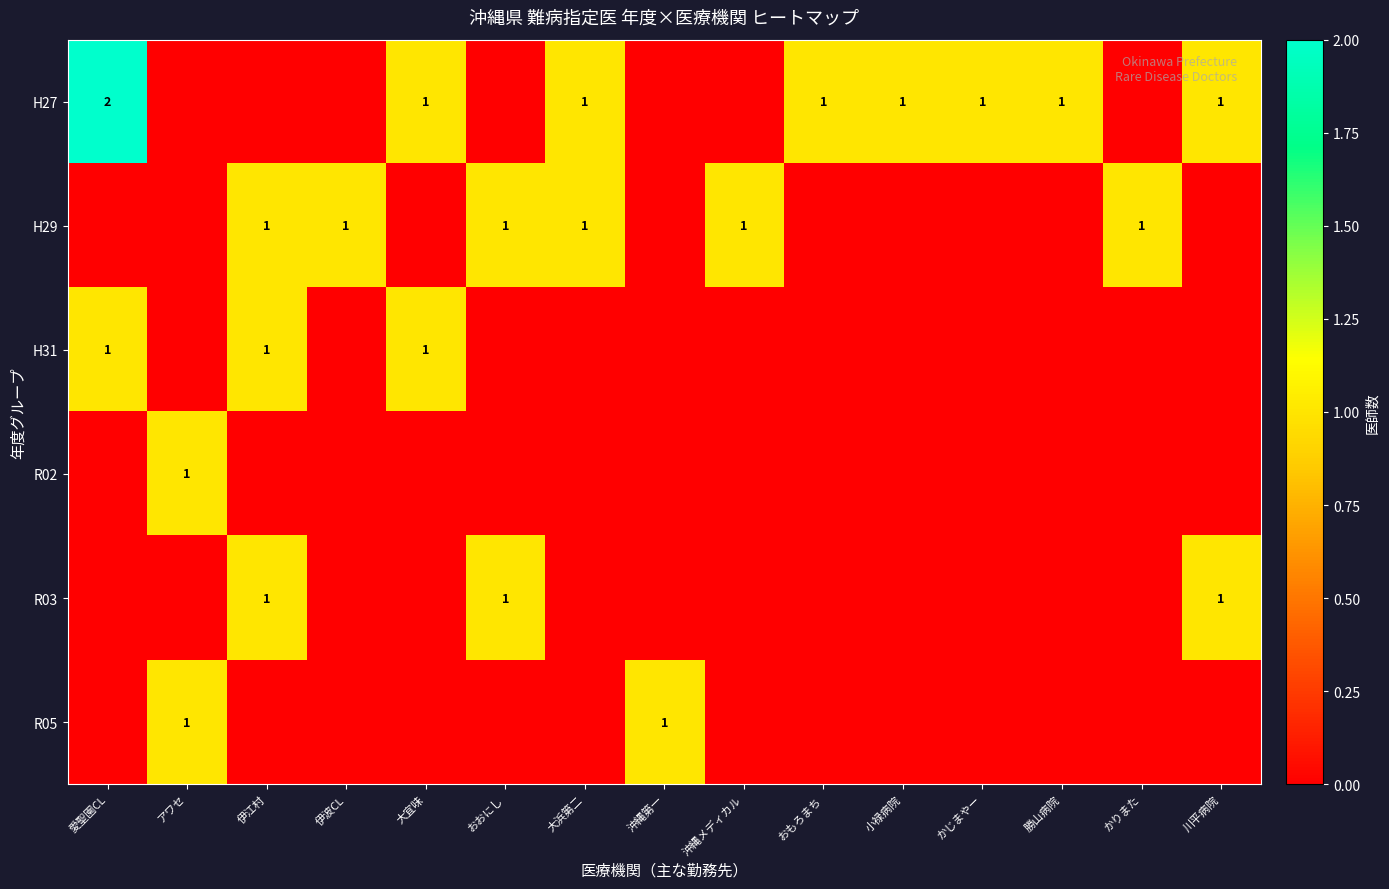

At かりまた, list the series in order from smallest to largest.

H27, H31, R02, R03, R05, H29